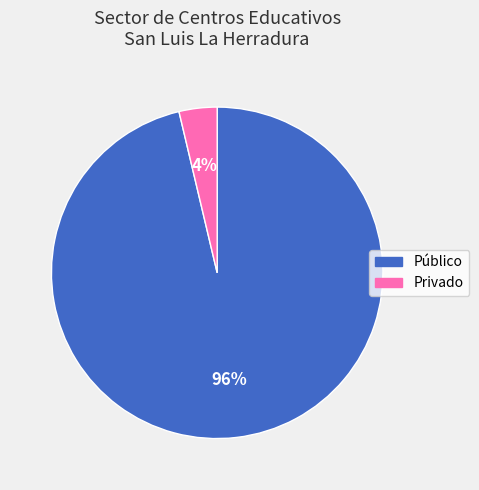

Between Privado and Público, which is larger?

Público